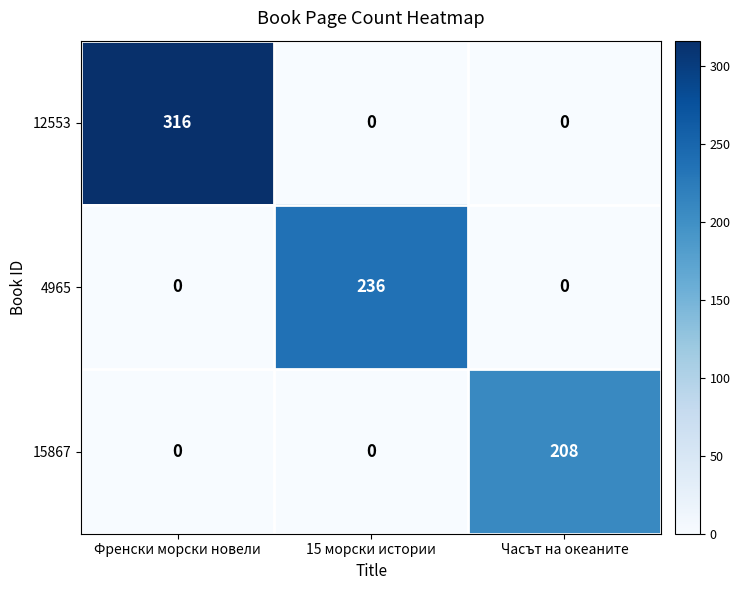

What is the average value of the 15867 series?

69